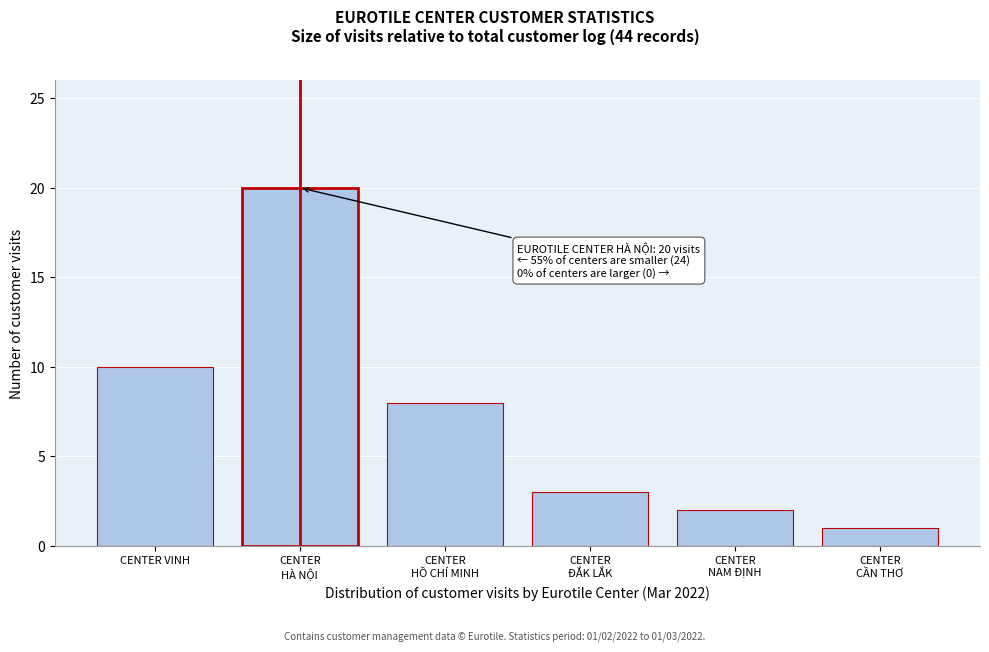

Reading left to right, list all the values displayed in this chart.

10	20	8	3	2	1